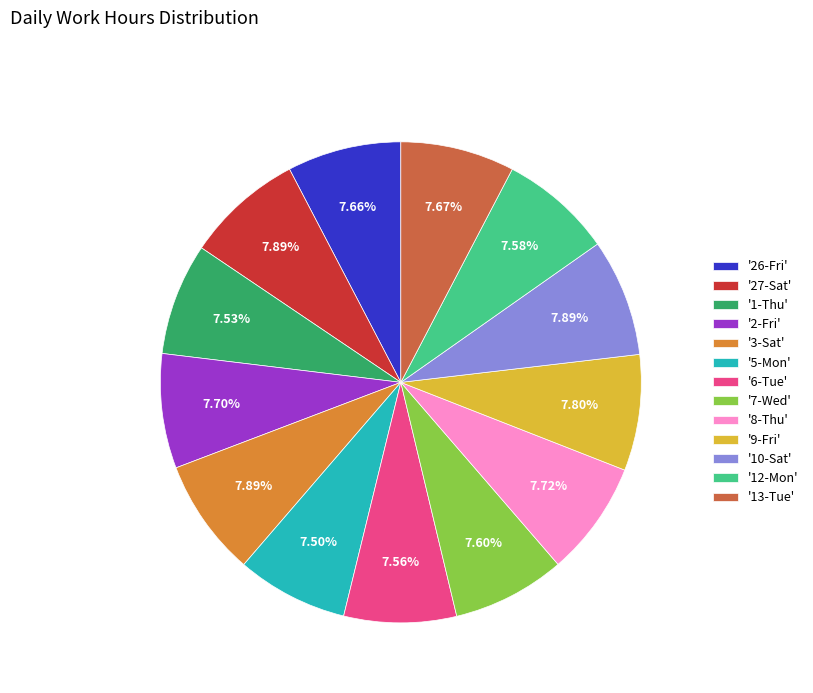

Combined, do '2-Fri' and '3-Sat' account for over 50%?

No